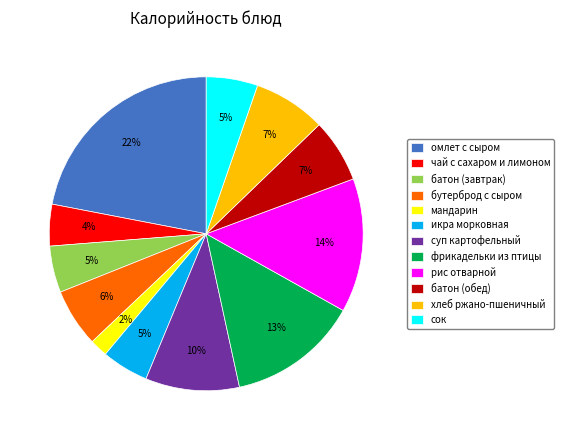

What is the largest slice in the pie chart?

омлет с сыром